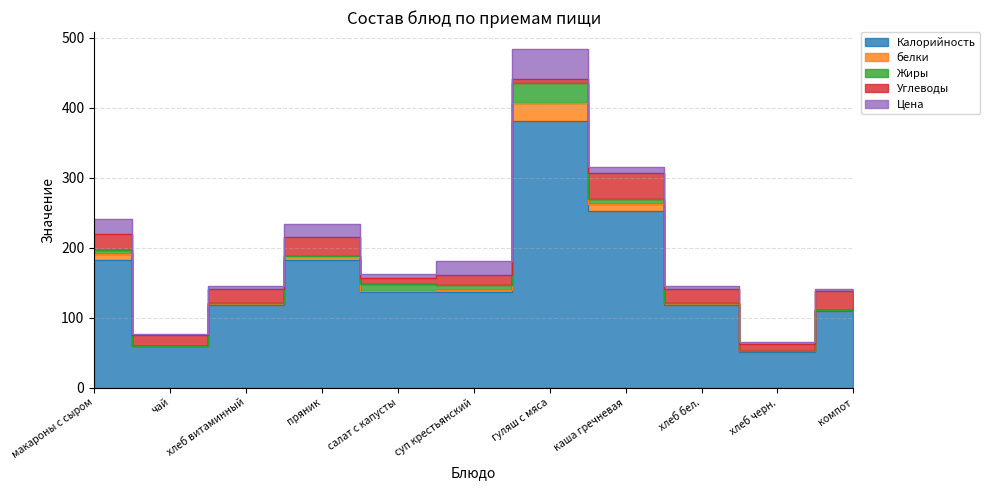

Read the белки value at макароны с сыром.

8.0